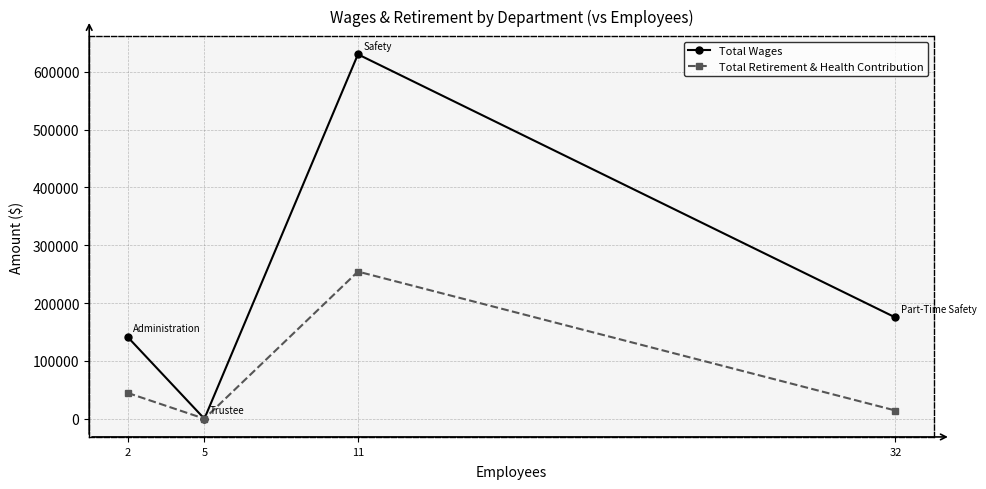

What is the difference between the maximum and minimum values in the Total Wages series?

630342